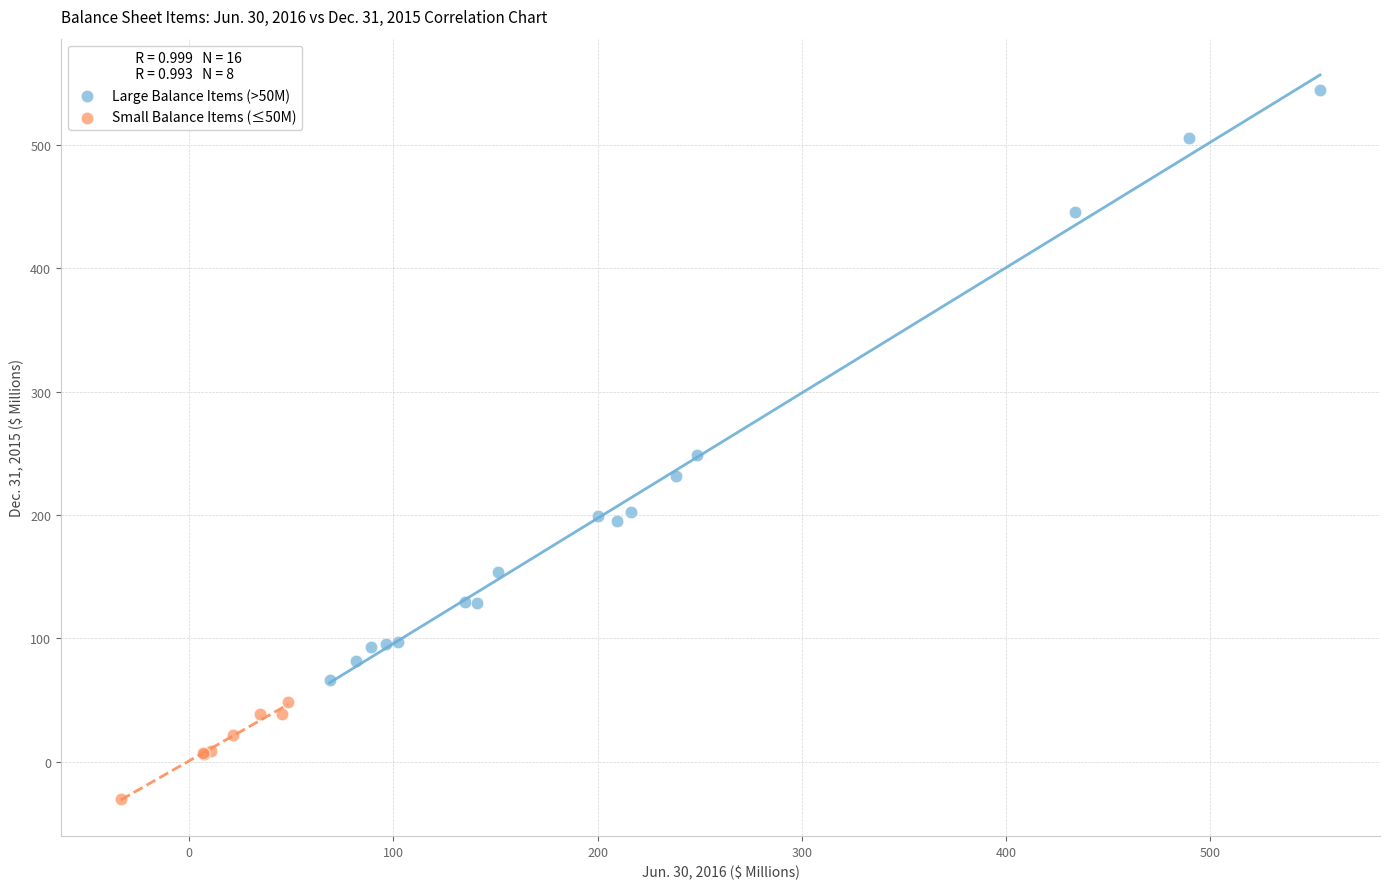

Which series has the largest Y range (max minus min)?

Large Balance Items (>50M)